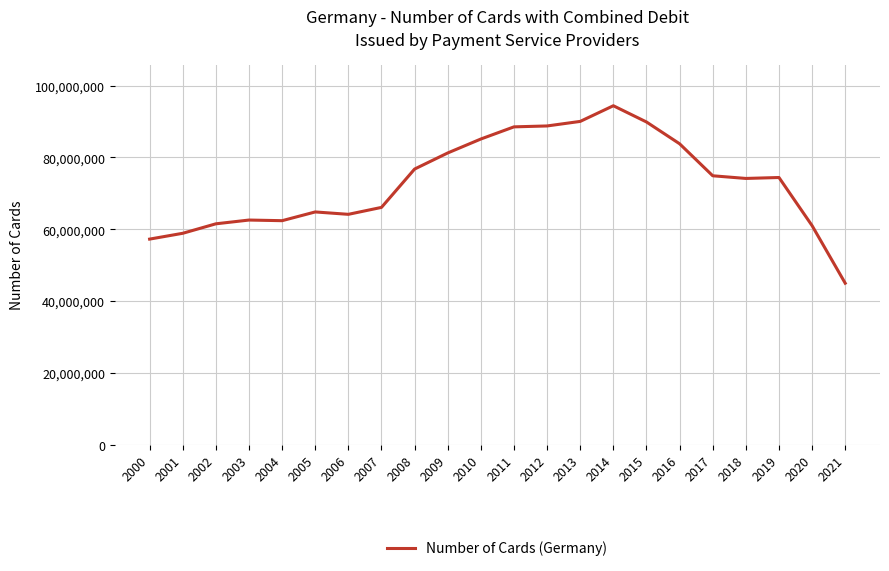

What is the sum of the values at 2019 and 2004?

136823603